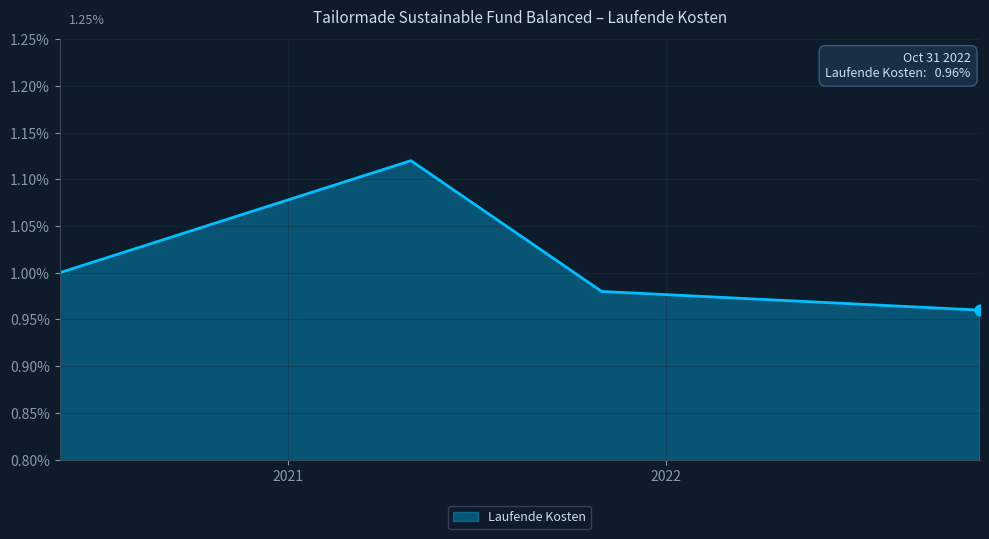

How many interior local peaks (higher than both neighbors) does the data have?

1